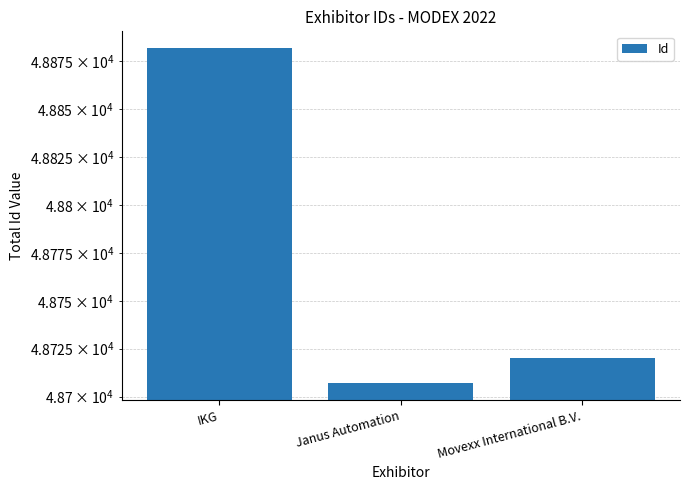

Reading left to right, list all the values displayed in this chart.

48882	48707	48720